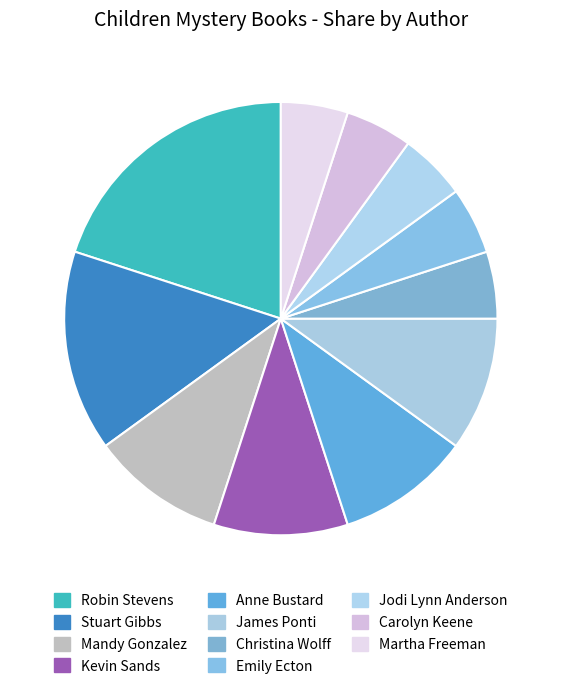

Which category has the biggest portion of the pie?

Robin Stevens